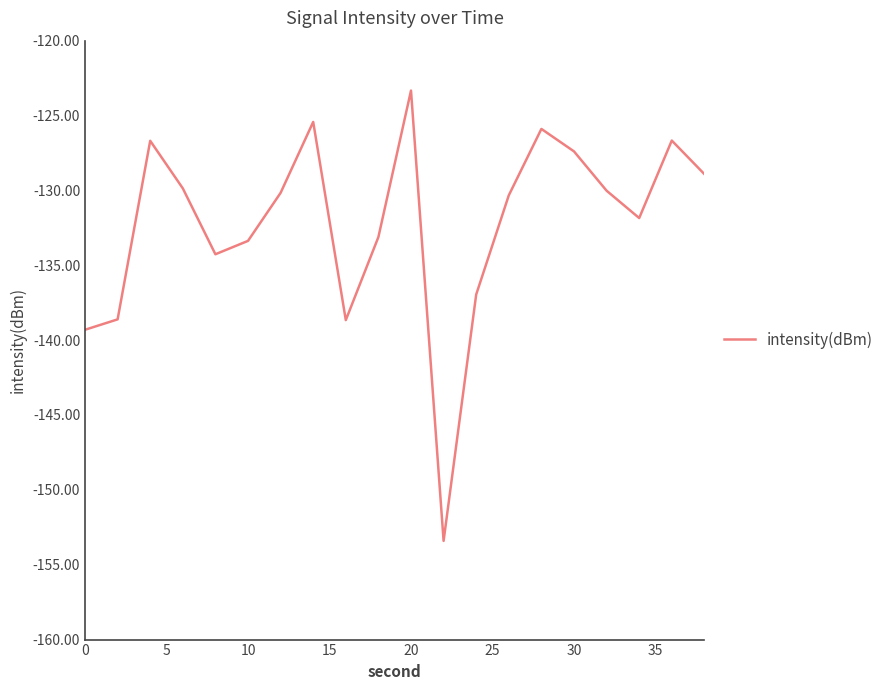

What is the sum of all values?

-2644.2